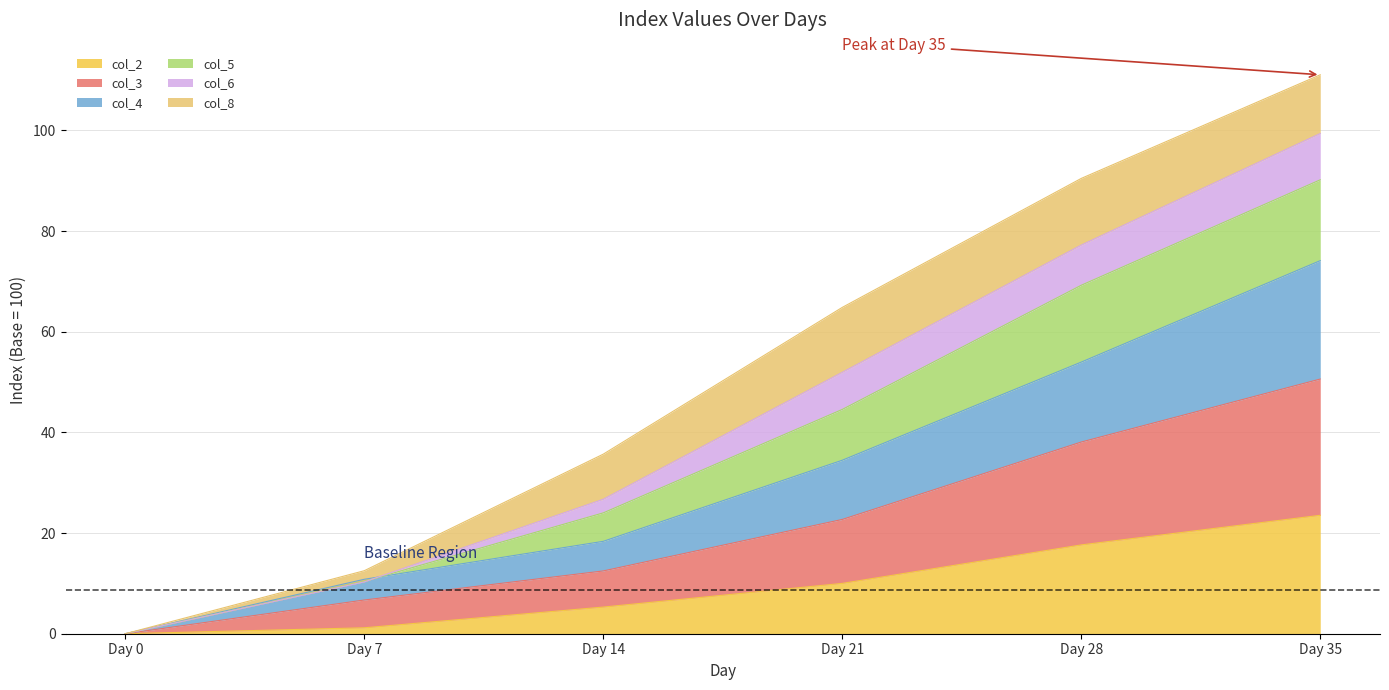

What is the value of the col_2 point at the 2nd from the left?

1.2